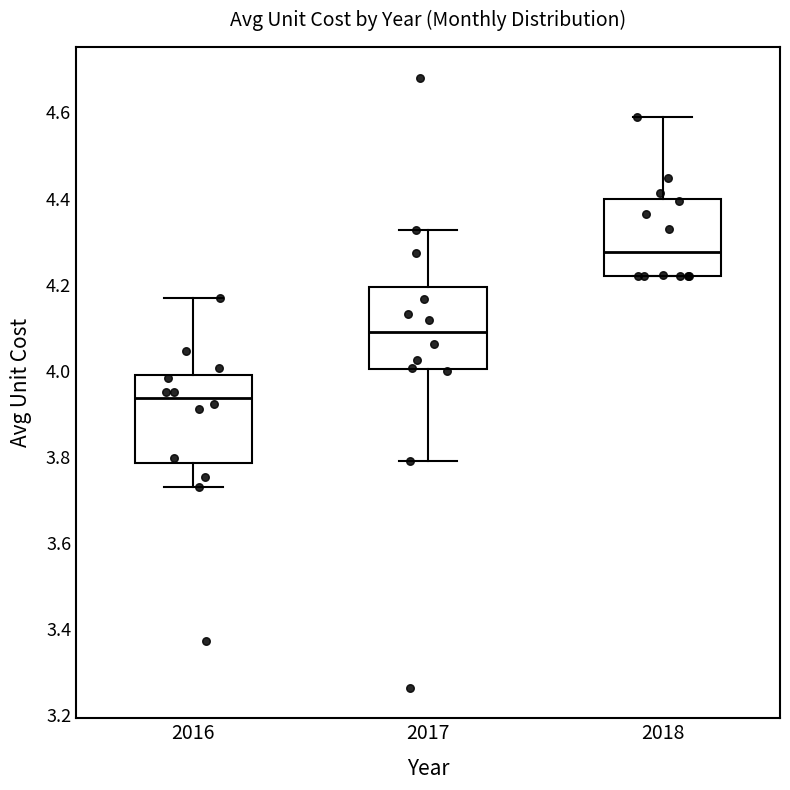

Reading left to right, read every box against the y-axis: the position of its median line, the range the box covers, and the ends of its whiskers. The values are not printed on the chart, so give them approximately, as read against the axis.

2016: median 3.94, box 3.78 to 3.98, whiskers 3.74 to 4.16
2017: median 4.08, box 4.00 to 4.20, whiskers 3.80 to 4.32
2018: median 4.28, box 4.22 to 4.40, whiskers 4.22 to 4.58